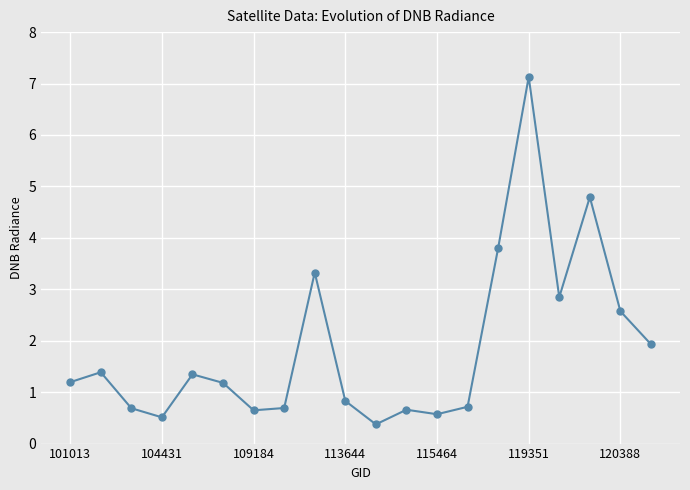

What is the value of the 14th point from the left?

0.7